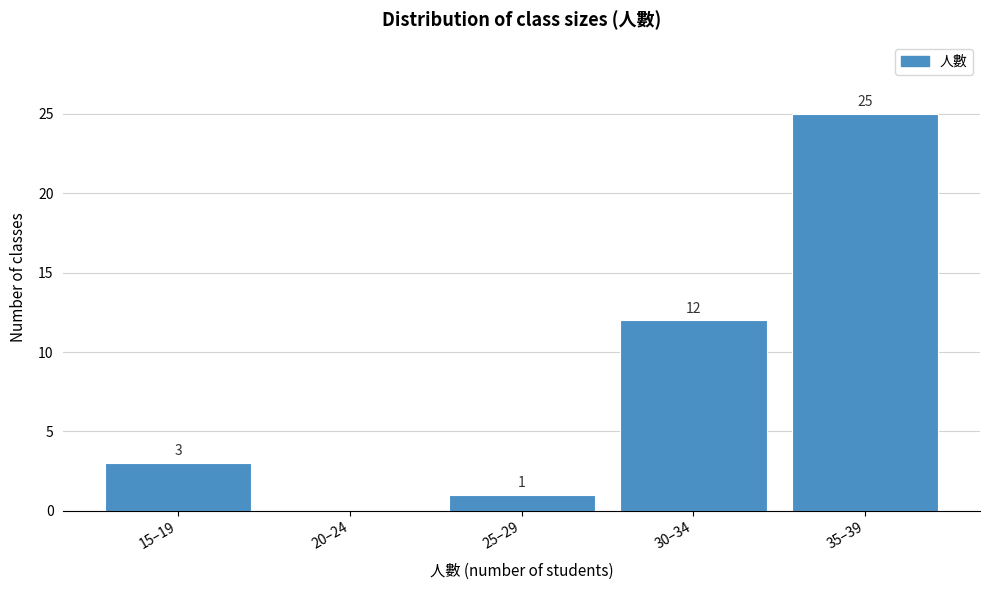

Reading right to left, what are all the values shown in this chart?

35–39=25	30–34=12	25–29=1	20–24=0	15–19=3